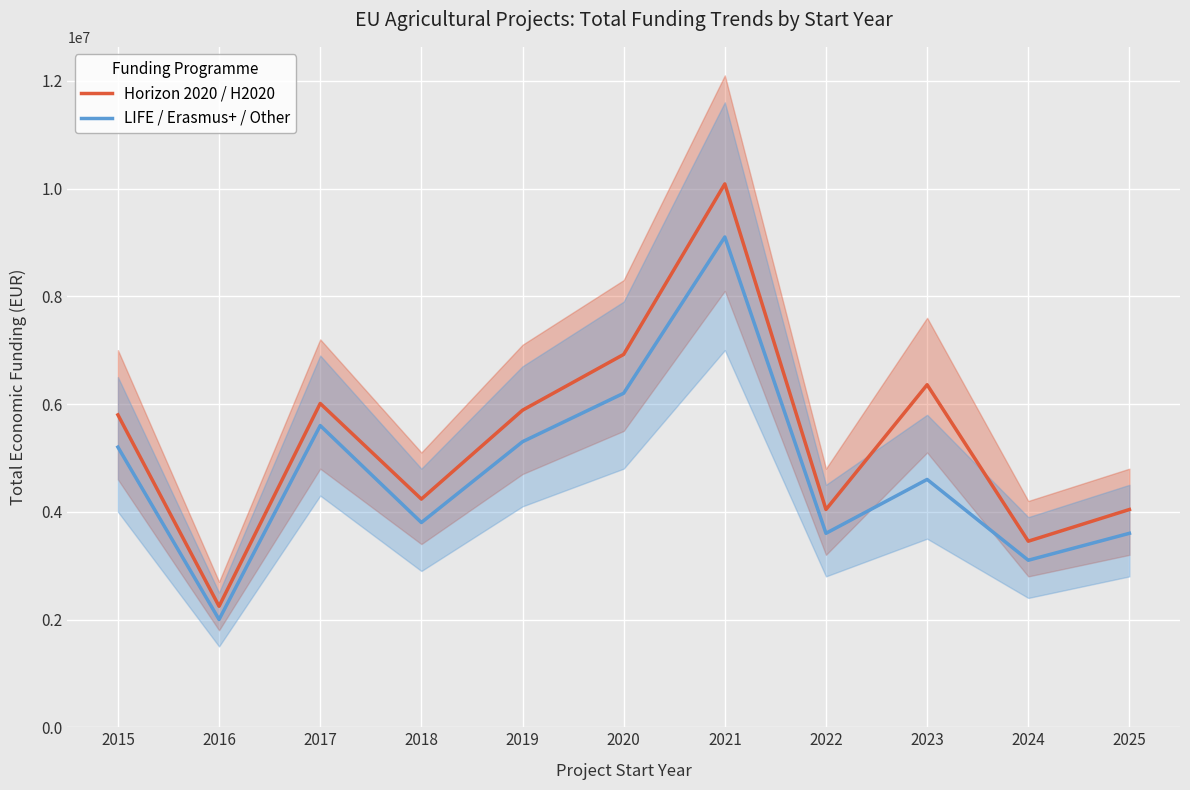

Reading right to left, transcribe all the data shown in this chart.

Horizon 2020 / H2020: 2025=4041810	2024=3453403	2023=6357762	2022=4041810	2021=10085440	2020=6920682	2019=5884937	2018=4235027	2017=6010246	2016=2245453	2015=5798436
LIFE / Erasmus+ / Other: 2025=3600000	2024=3100000	2023=4600000	2022=3600000	2021=9100000	2020=6200000	2019=5300000	2018=3800000	2017=5600000	2016=2000000	2015=5200000